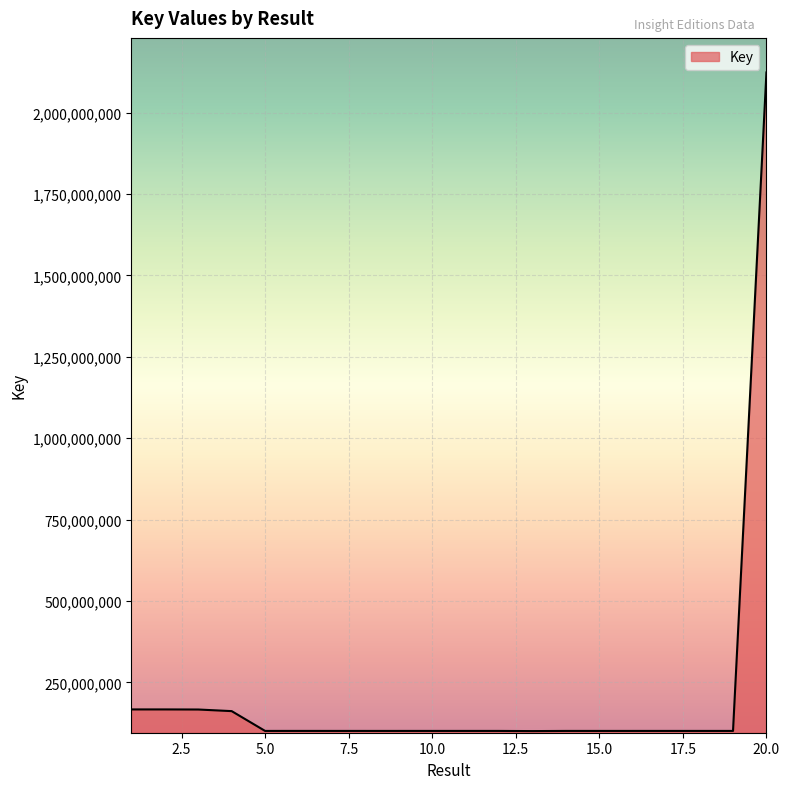

What is the maximum value shown in the chart?

2123096839